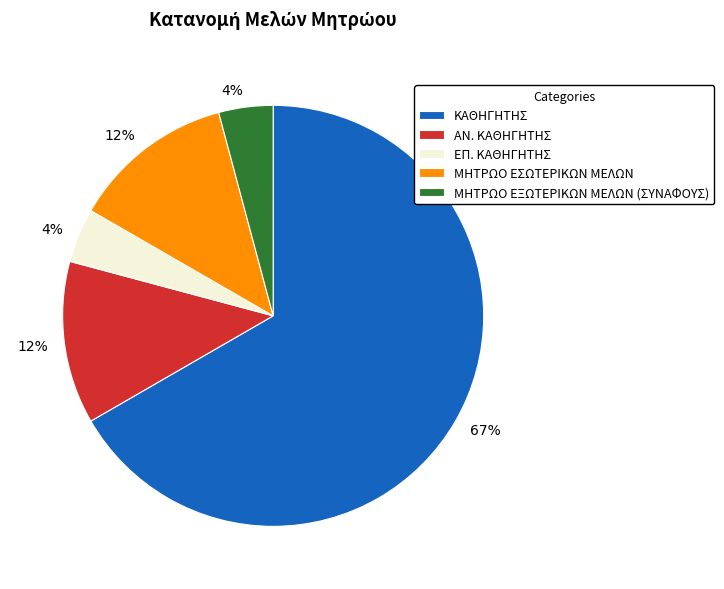

The ΚΑΘΗΓΗΤΗΣ slice represents 67% of the pie. True or false?

True